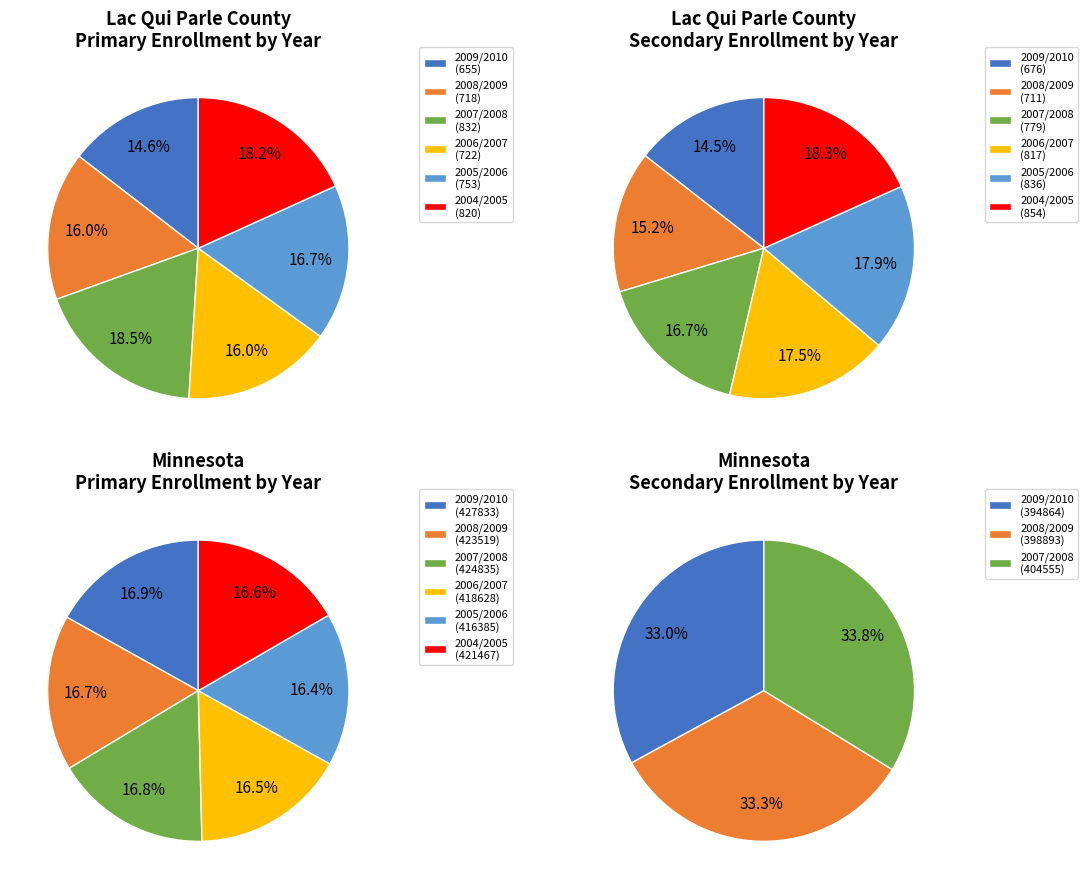

To the nearest percent, what portion does 0 represent?

17%